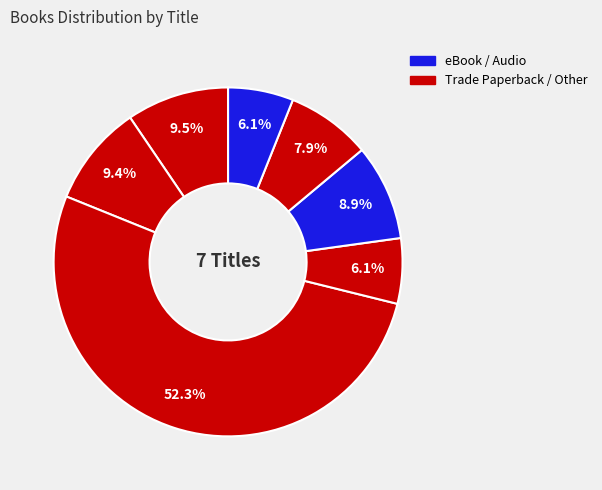

Which slice is the largest?

Divine Healing Hands